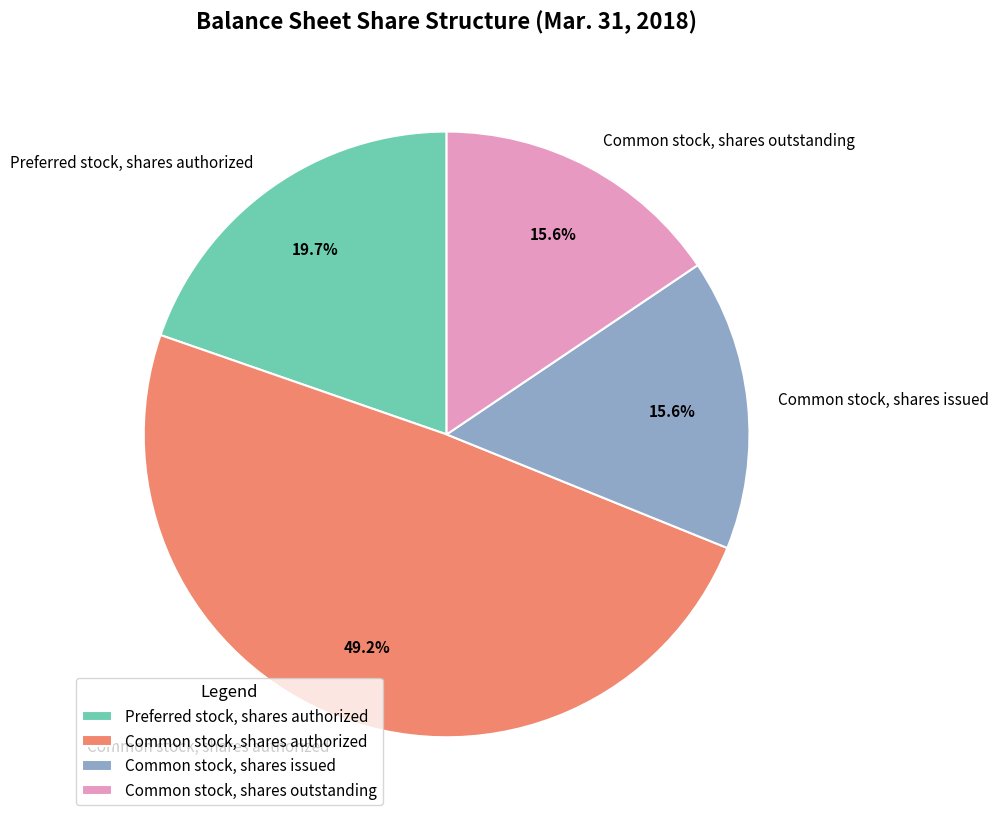

To the nearest percent, what portion does Preferred stock, shares authorized represent?

20%